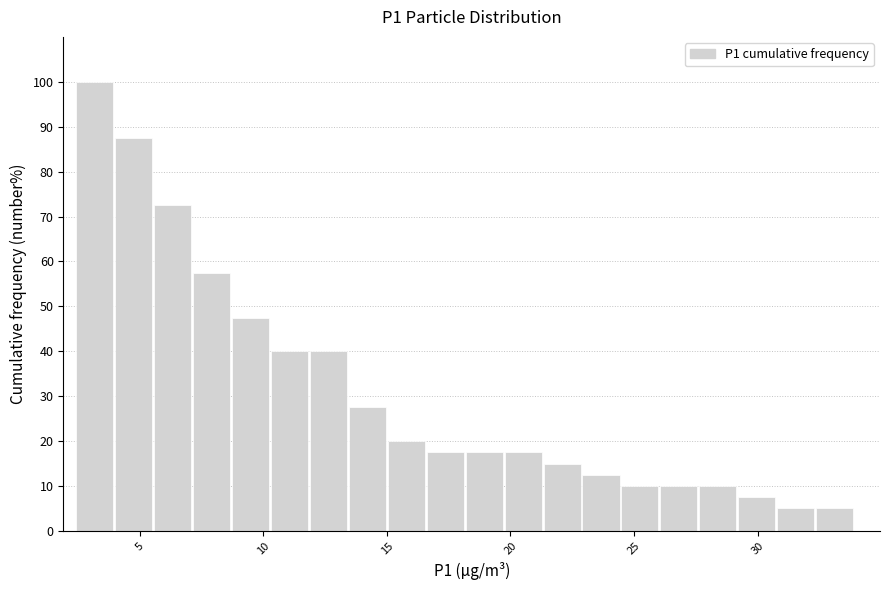

Around what value on the x-axis is the tallest bar? Give the approximate position of its centre, as read against the axis.

3.0